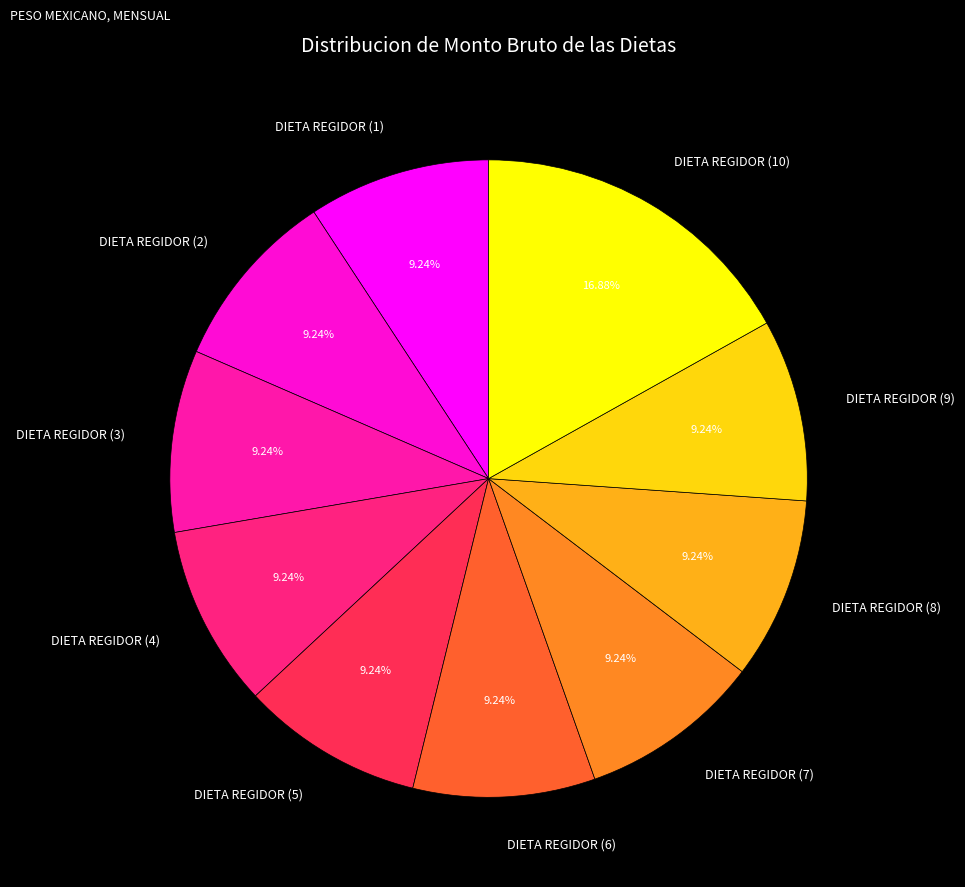

Approximately how many times larger is the value at DIETA REGIDOR (2) compared to DIETA REGIDOR (7)?

1.0